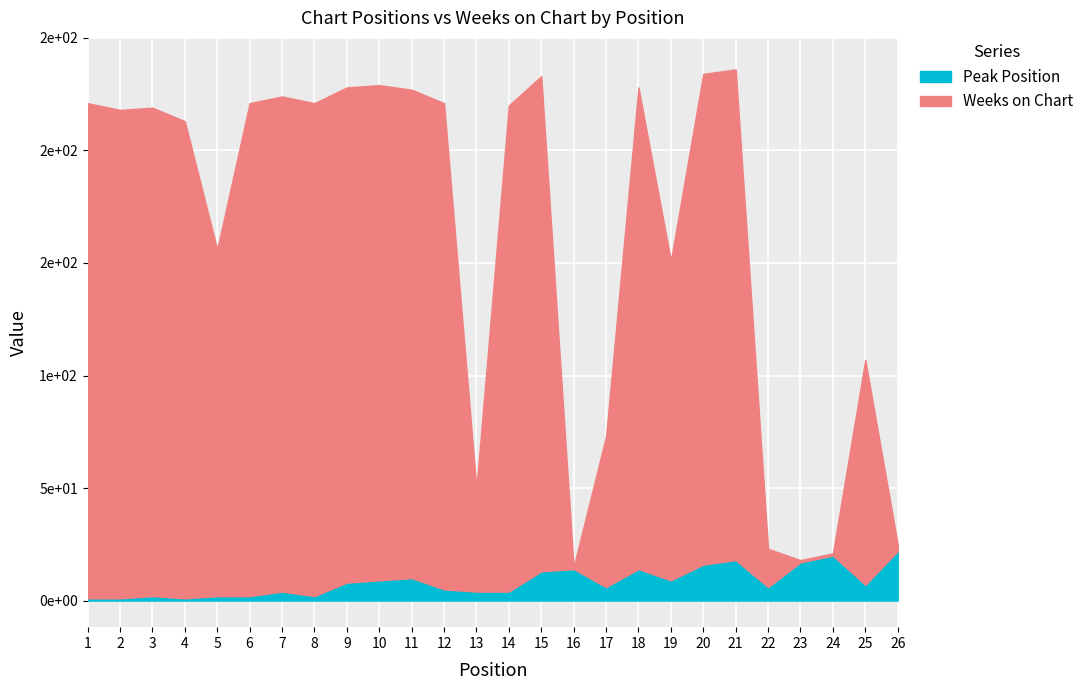

At which category is the sum across all series the highest?

21